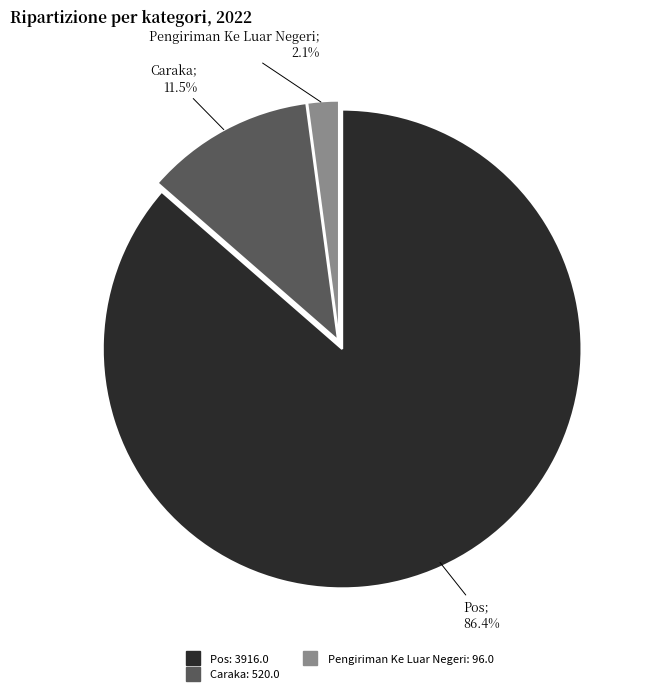

Does any single category account for the majority?

Yes